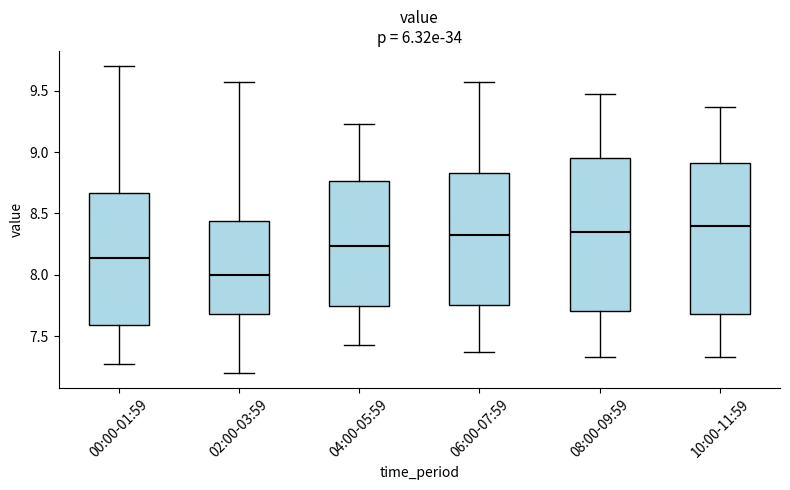

Reading left to right, read every box against the y-axis: the position of its median line, the range the box covers, and the ends of its whiskers. The values are not printed on the chart, so give them approximately, as read against the axis.

00:00-01:59: median 8.15, box 7.60 to 8.65, whiskers 7.25 to 9.70
02:00-03:59: median 8.00, box 7.70 to 8.45, whiskers 7.20 to 9.55
04:00-05:59: median 8.25, box 7.75 to 8.75, whiskers 7.45 to 9.25
06:00-07:59: median 8.30, box 7.75 to 8.85, whiskers 7.35 to 9.55
08:00-09:59: median 8.35, box 7.70 to 8.95, whiskers 7.35 to 9.45
10:00-11:59: median 8.40, box 7.70 to 8.90, whiskers 7.35 to 9.35